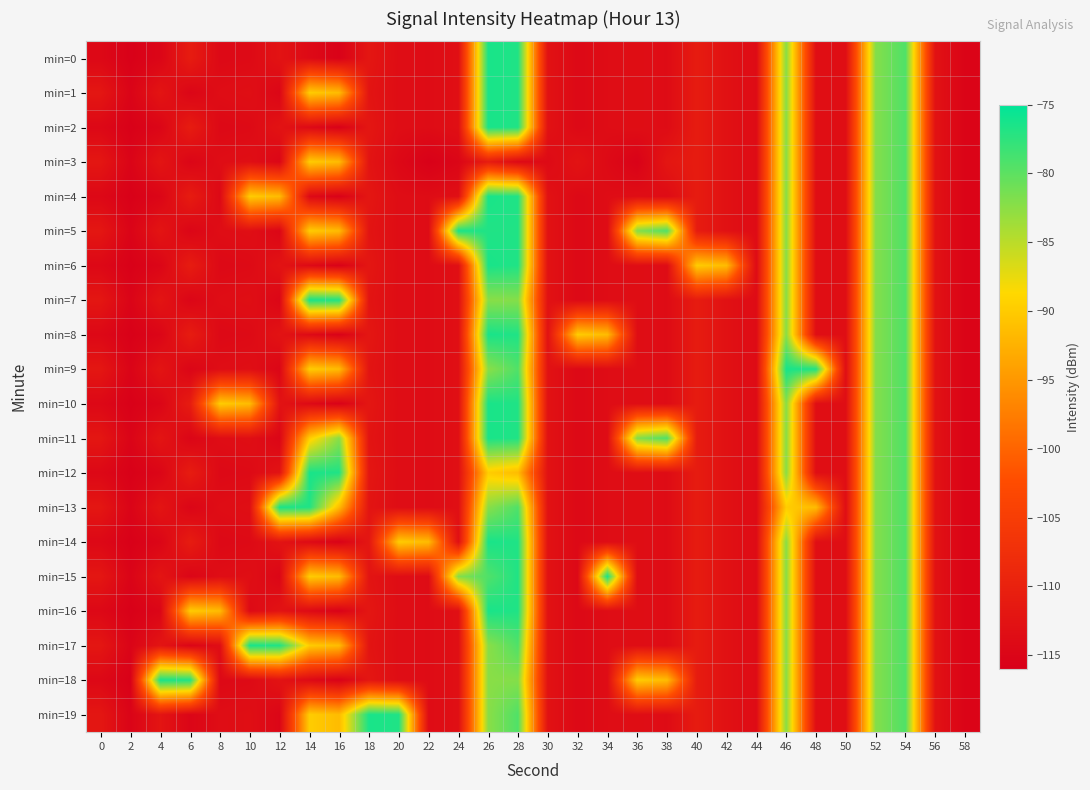

Reading left to right, what are all the values shown in this chart?

min=0: 0=-114.4	2=-115.7	4=-114.9	6=-110.9	8=-114.3	10=-114.1	12=-112.5	14=-114.1	16=-115.6	18=-112.0	20=-113.6	22=-113.8	24=-113.2	26=-76.4	28=-76.8	30=-112.8	32=-114.3	34=-113.7	36=-113.4	38=-113.8	40=-110.9	42=-112.9	44=-113.9	46=-82.4	48=-113.3	50=-113.4	52=-82.1	54=-79.3	56=-112.7	58=-115.1
min=1: 0=-111.9	2=-115.2	4=-112.2	6=-114.9	8=-113.6	10=-113.3	12=-114.8	14=-89.9	16=-91.5	18=-112.3	20=-113.6	22=-113.8	24=-113.2	26=-76.4	28=-76.8	30=-112.8	32=-114.3	34=-113.7	36=-113.4	38=-113.8	40=-110.9	42=-112.9	44=-113.9	46=-82.4	48=-113.3	50=-113.4	52=-82.1	54=-79.3	56=-112.7	58=-115.1
min=2: 0=-114.4	2=-115.7	4=-114.9	6=-110.9	8=-114.3	10=-114.1	12=-112.5	14=-114.1	16=-115.6	18=-112.0	20=-113.6	22=-113.8	24=-113.2	26=-76.4	28=-76.8	30=-112.8	32=-114.3	34=-113.7	36=-113.4	38=-113.8	40=-110.9	42=-112.9	44=-113.9	46=-82.4	48=-113.3	50=-113.4	52=-82.1	54=-79.3	56=-112.7	58=-115.1
min=3: 0=-111.9	2=-115.2	4=-112.2	6=-114.9	8=-113.6	10=-113.3	12=-114.8	14=-89.9	16=-91.5	18=-112.3	20=-114.4	22=-115.7	24=-114.9	26=-110.9	28=-114.3	30=-114.1	32=-112.5	34=-114.1	36=-115.6	38=-112.0	40=-110.9	42=-112.9	44=-113.9	46=-82.4	48=-113.3	50=-113.4	52=-82.1	54=-79.3	56=-112.7	58=-115.1
min=4: 0=-114.4	2=-115.7	4=-114.9	6=-110.9	8=-114.3	10=-89.9	12=-91.5	14=-114.1	16=-115.6	18=-112.0	20=-113.6	22=-113.8	24=-113.2	26=-76.4	28=-76.8	30=-112.8	32=-114.3	34=-113.7	36=-113.4	38=-113.8	40=-110.9	42=-112.9	44=-113.9	46=-82.4	48=-113.3	50=-113.4	52=-82.1	54=-79.3	56=-112.7	58=-115.1
min=5: 0=-111.9	2=-115.2	4=-112.2	6=-114.9	8=-113.6	10=-113.3	12=-114.8	14=-89.9	16=-91.5	18=-112.3	20=-113.6	22=-113.8	24=-76.4	26=-76.8	28=-76.8	30=-112.8	32=-114.3	34=-113.7	36=-82.1	38=-79.3	40=-110.9	42=-112.9	44=-113.9	46=-82.4	48=-113.3	50=-113.4	52=-82.1	54=-79.3	56=-112.7	58=-115.1
min=6: 0=-114.4	2=-115.7	4=-114.9	6=-110.9	8=-114.3	10=-114.1	12=-112.5	14=-114.1	16=-115.6	18=-112.0	20=-113.6	22=-113.8	24=-113.2	26=-76.4	28=-76.8	30=-112.8	32=-114.3	34=-113.7	36=-113.4	38=-113.8	40=-89.9	42=-91.5	44=-113.9	46=-82.4	48=-113.3	50=-113.4	52=-82.1	54=-79.3	56=-112.7	58=-115.1
min=7: 0=-111.9	2=-115.2	4=-112.2	6=-114.9	8=-113.6	10=-113.3	12=-114.8	14=-76.4	16=-76.8	18=-112.3	20=-113.6	22=-113.8	24=-113.2	26=-82.4	28=-82.1	30=-112.8	32=-114.3	34=-113.7	36=-113.4	38=-113.8	40=-110.9	42=-112.9	44=-113.9	46=-82.4	48=-113.3	50=-113.4	52=-82.1	54=-79.3	56=-112.7	58=-115.1
min=8: 0=-114.4	2=-115.7	4=-114.9	6=-110.9	8=-114.3	10=-114.1	12=-112.5	14=-114.1	16=-115.6	18=-112.0	20=-113.6	22=-113.8	24=-113.2	26=-76.4	28=-76.8	30=-112.8	32=-89.9	34=-91.5	36=-113.4	38=-113.8	40=-110.9	42=-112.9	44=-113.9	46=-82.4	48=-113.3	50=-113.4	52=-82.1	54=-79.3	56=-112.7	58=-115.1
min=9: 0=-111.9	2=-115.2	4=-112.2	6=-114.9	8=-113.6	10=-113.3	12=-114.8	14=-89.9	16=-91.5	18=-112.3	20=-113.6	22=-113.8	24=-113.2	26=-82.4	28=-79.3	30=-112.8	32=-114.3	34=-113.7	36=-113.4	38=-113.8	40=-110.9	42=-112.9	44=-113.9	46=-76.4	48=-76.8	50=-113.4	52=-82.1	54=-79.3	56=-112.7	58=-115.1
min=10: 0=-114.4	2=-115.7	4=-114.9	6=-110.9	8=-89.9	10=-91.5	12=-112.5	14=-114.1	16=-115.6	18=-112.0	20=-113.6	22=-113.8	24=-113.2	26=-76.4	28=-76.8	30=-112.8	32=-114.3	34=-113.7	36=-113.4	38=-113.8	40=-110.9	42=-112.9	44=-113.9	46=-82.4	48=-113.3	50=-113.4	52=-82.1	54=-79.3	56=-112.7	58=-115.1
min=11: 0=-111.9	2=-115.2	4=-112.2	6=-114.9	8=-113.6	10=-113.3	12=-114.8	14=-89.9	16=-82.4	18=-112.3	20=-113.6	22=-113.8	24=-113.2	26=-76.4	28=-76.8	30=-112.8	32=-114.3	34=-113.7	36=-82.1	38=-79.3	40=-110.9	42=-112.9	44=-113.9	46=-82.4	48=-113.3	50=-113.4	52=-82.1	54=-79.3	56=-112.7	58=-115.1
min=12: 0=-114.4	2=-115.7	4=-114.9	6=-110.9	8=-114.3	10=-114.1	12=-112.5	14=-76.4	16=-76.8	18=-112.0	20=-113.6	22=-113.8	24=-113.2	26=-89.9	28=-91.5	30=-112.8	32=-114.3	34=-113.7	36=-113.4	38=-113.8	40=-110.9	42=-112.9	44=-113.9	46=-82.4	48=-113.3	50=-113.4	52=-82.1	54=-79.3	56=-112.7	58=-115.1
min=13: 0=-111.9	2=-115.2	4=-112.2	6=-114.9	8=-113.6	10=-113.3	12=-76.4	14=-76.8	16=-91.5	18=-112.3	20=-113.6	22=-113.8	24=-113.2	26=-82.4	28=-79.3	30=-112.8	32=-114.3	34=-113.7	36=-113.4	38=-113.8	40=-110.9	42=-112.9	44=-113.9	46=-89.9	48=-91.5	50=-113.4	52=-82.1	54=-79.3	56=-112.7	58=-115.1
min=14: 0=-114.4	2=-115.7	4=-114.9	6=-110.9	8=-114.3	10=-114.1	12=-112.5	14=-114.1	16=-115.6	18=-112.0	20=-89.9	22=-91.5	24=-113.2	26=-76.4	28=-76.8	30=-112.8	32=-114.3	34=-113.7	36=-113.4	38=-113.8	40=-110.9	42=-112.9	44=-113.9	46=-82.4	48=-113.3	50=-113.4	52=-82.1	54=-79.3	56=-112.7	58=-115.1
min=15: 0=-111.9	2=-115.2	4=-112.2	6=-114.9	8=-113.6	10=-113.3	12=-114.8	14=-89.9	16=-91.5	18=-112.3	20=-113.6	22=-113.8	24=-82.1	26=-79.3	28=-76.8	30=-112.8	32=-114.3	34=-76.4	36=-113.4	38=-113.8	40=-110.9	42=-112.9	44=-113.9	46=-82.4	48=-113.3	50=-113.4	52=-82.1	54=-79.3	56=-112.7	58=-115.1
min=16: 0=-114.4	2=-115.7	4=-114.9	6=-89.9	8=-91.5	10=-114.1	12=-112.5	14=-114.1	16=-115.6	18=-112.0	20=-113.6	22=-113.8	24=-113.2	26=-76.4	28=-76.8	30=-112.8	32=-114.3	34=-113.7	36=-113.4	38=-113.8	40=-110.9	42=-112.9	44=-113.9	46=-82.4	48=-113.3	50=-113.4	52=-82.1	54=-79.3	56=-112.7	58=-115.1
min=17: 0=-111.9	2=-115.2	4=-112.2	6=-114.9	8=-113.6	10=-76.4	12=-76.8	14=-89.9	16=-91.5	18=-112.3	20=-113.6	22=-113.8	24=-113.2	26=-82.4	28=-79.3	30=-112.8	32=-114.3	34=-113.7	36=-113.4	38=-113.8	40=-110.9	42=-112.9	44=-113.9	46=-82.4	48=-113.3	50=-113.4	52=-82.1	54=-79.3	56=-112.7	58=-115.1
min=18: 0=-114.4	2=-115.7	4=-76.4	6=-76.8	8=-114.3	10=-114.1	12=-112.5	14=-114.1	16=-115.6	18=-112.0	20=-113.6	22=-113.8	24=-113.2	26=-82.4	28=-82.1	30=-112.8	32=-114.3	34=-113.7	36=-89.9	38=-91.5	40=-110.9	42=-112.9	44=-113.9	46=-82.4	48=-113.3	50=-113.4	52=-82.1	54=-79.3	56=-112.7	58=-115.1
min=19: 0=-111.9	2=-115.2	4=-112.2	6=-114.9	8=-113.6	10=-113.3	12=-114.8	14=-89.9	16=-91.5	18=-76.4	20=-76.8	22=-113.8	24=-113.2	26=-82.4	28=-79.3	30=-112.8	32=-114.3	34=-113.7	36=-113.4	38=-113.8	40=-110.9	42=-112.9	44=-113.9	46=-82.4	48=-113.3	50=-113.4	52=-82.1	54=-79.3	56=-112.7	58=-115.1